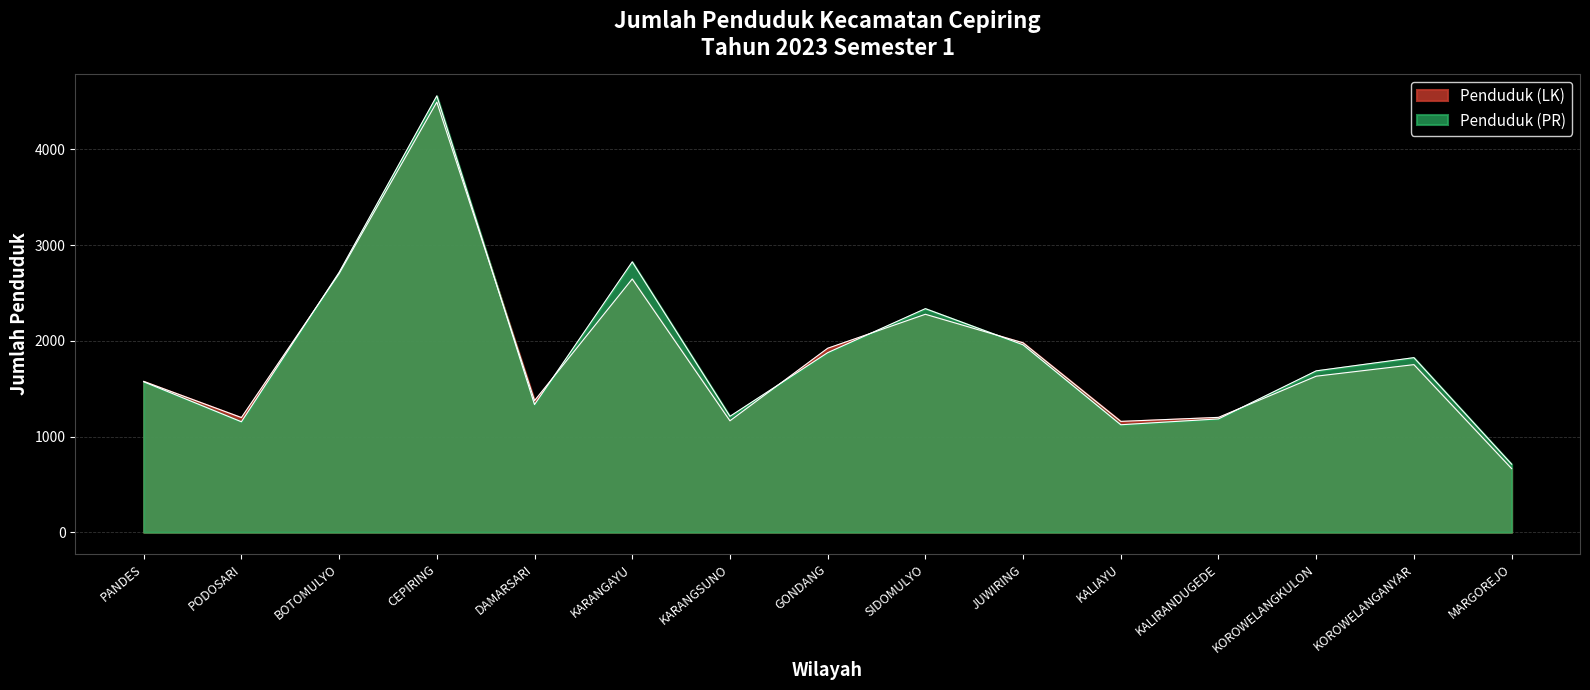

Rank the series by their average value, from lowest to highest.

Penduduk (LK), Penduduk (PR)